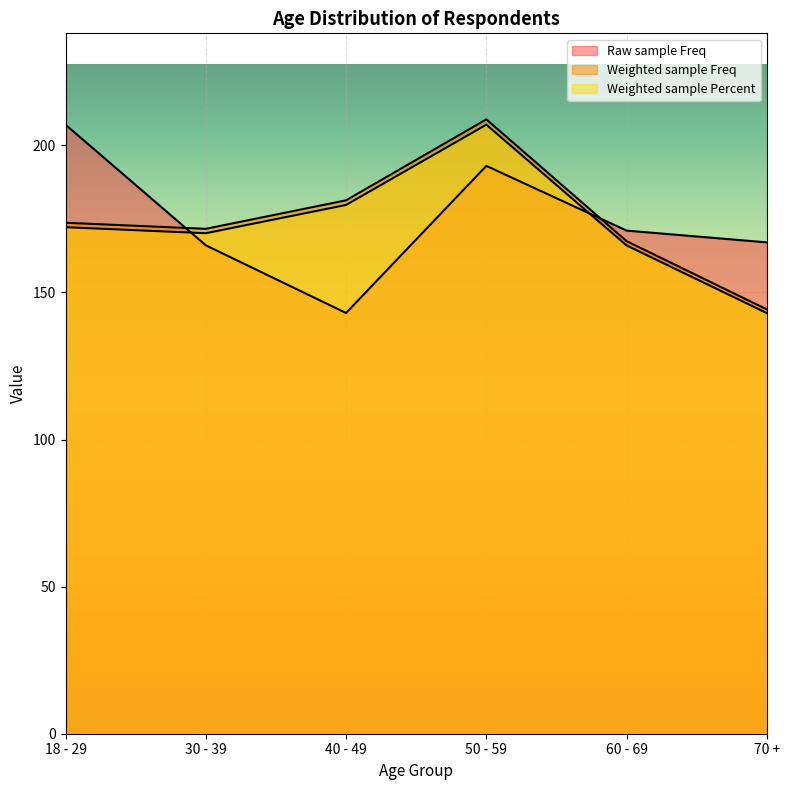

What are all the series names shown in the legend?

Raw sample Freq, Weighted sample Freq, Weighted sample Percent